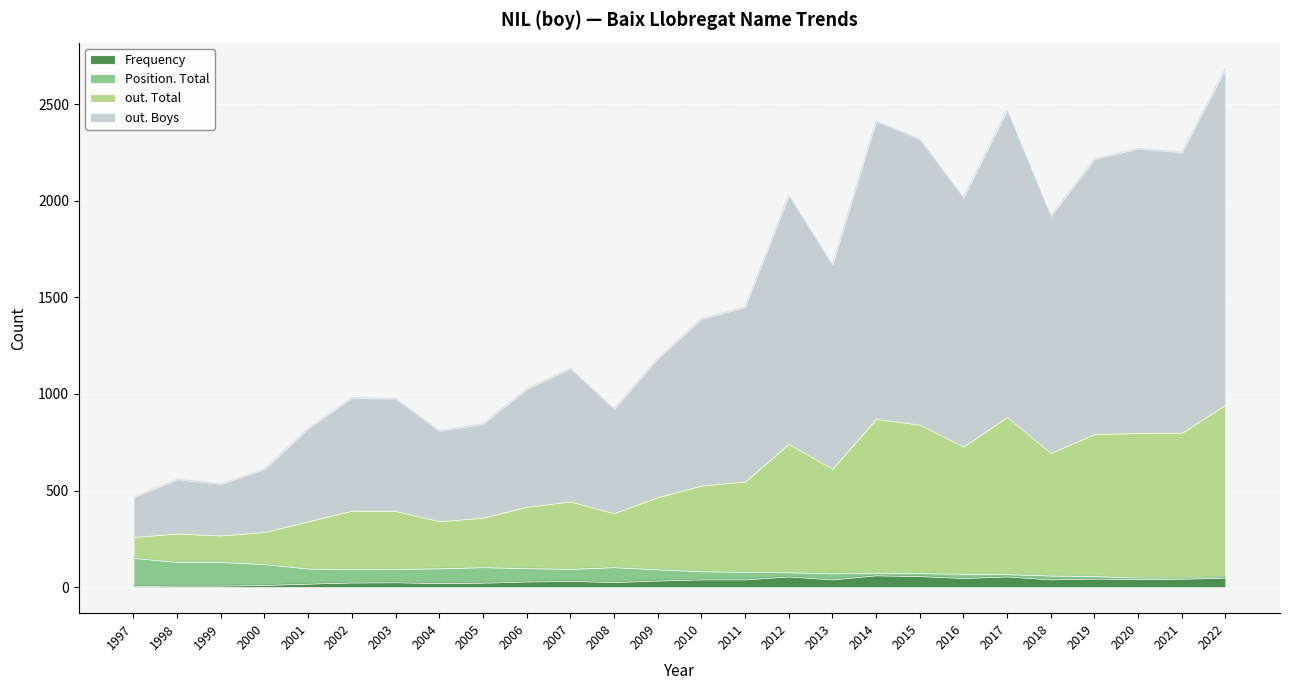

How many lines are shown in the chart?

4